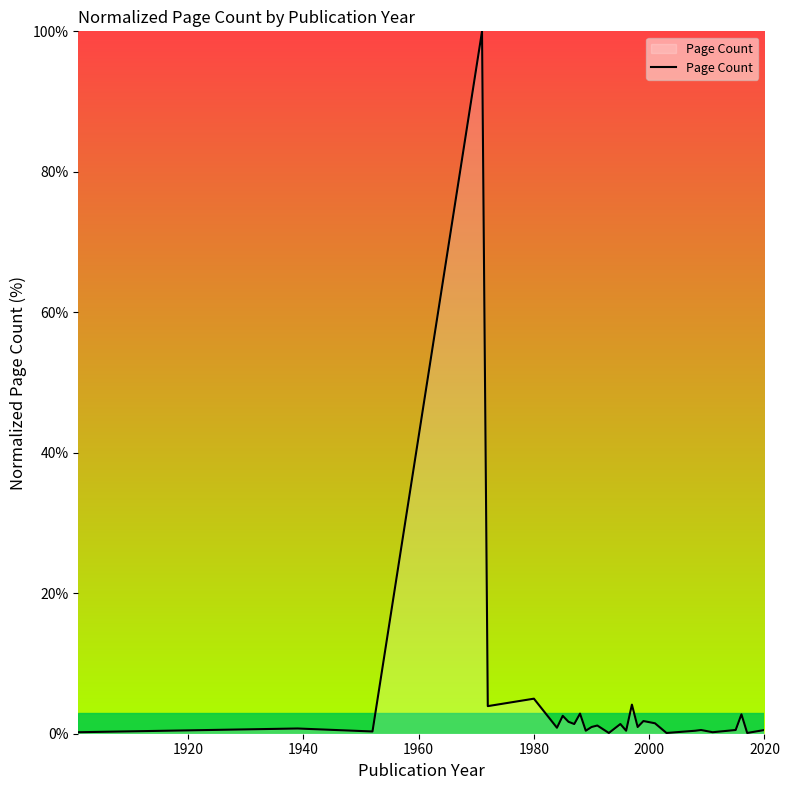

What is the minimum value shown in the chart?

0.1